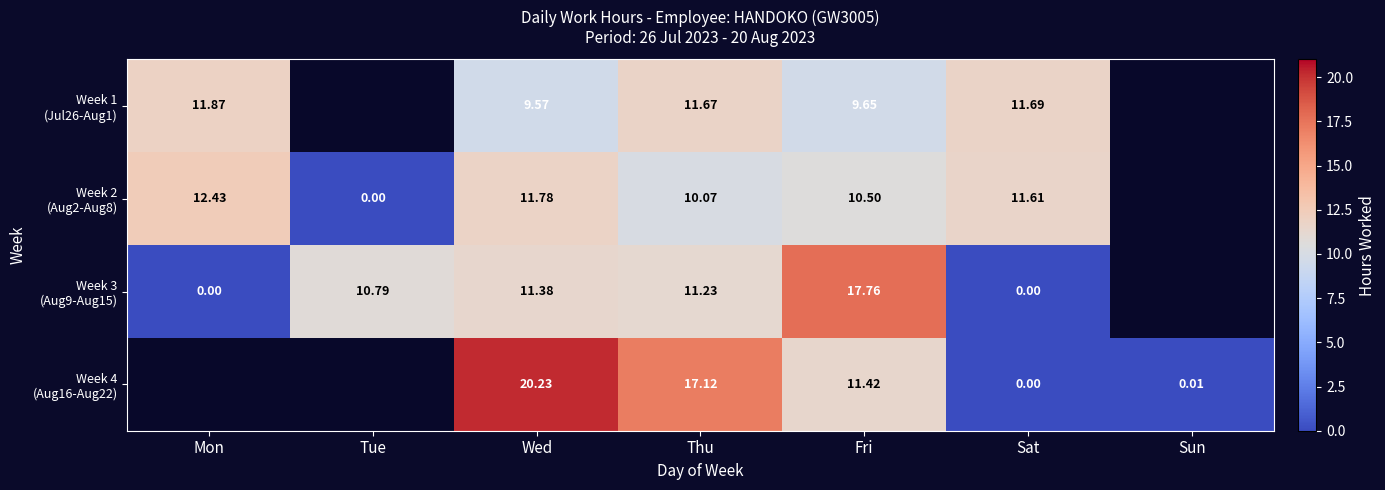

How many data points in Week 3 (Aug9-Aug15) are above 11?

3